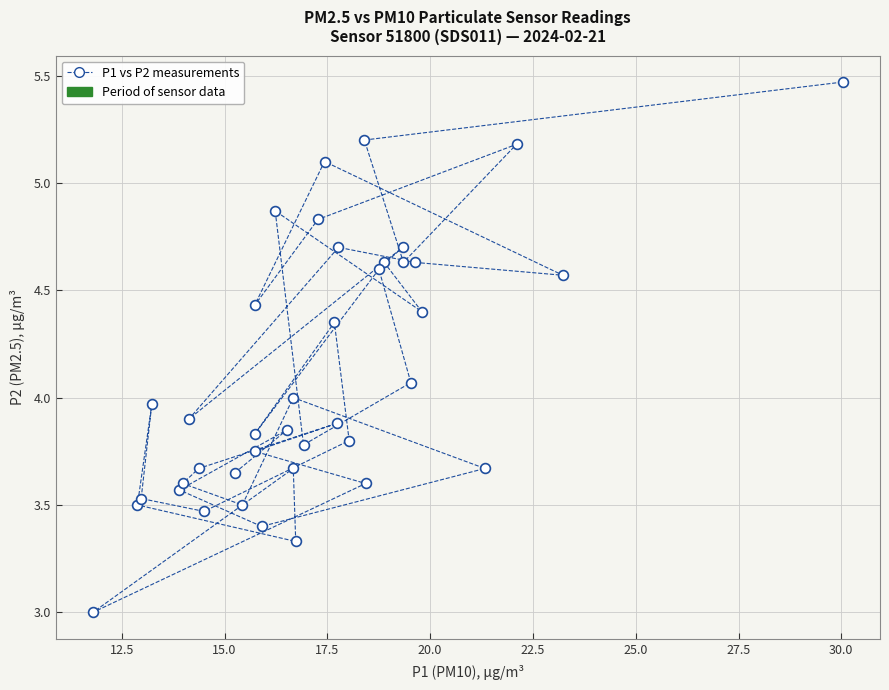

What is the range of X values (max minus min)?

18.2